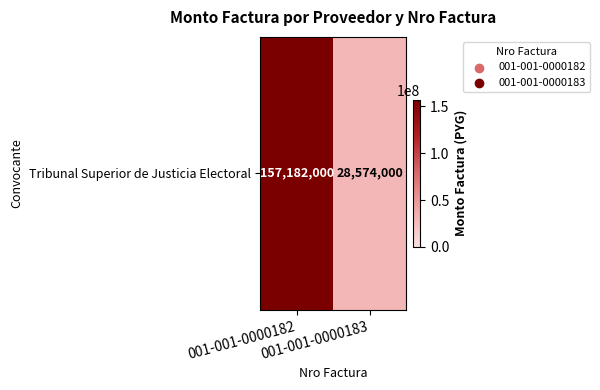

Is it true that the value at 001-001-0000182 is 157182000?

True